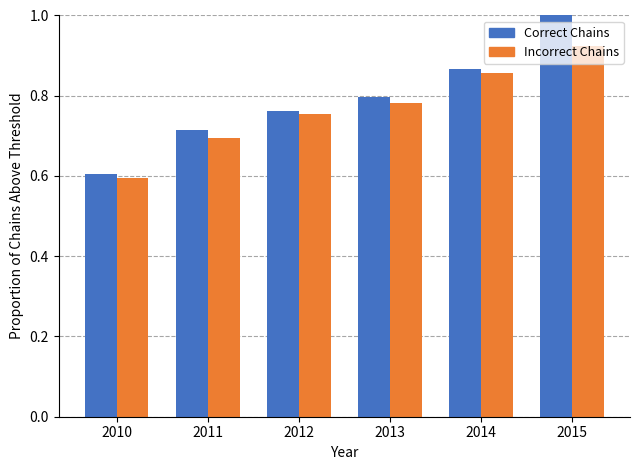

What is the smallest value displayed?

0.6